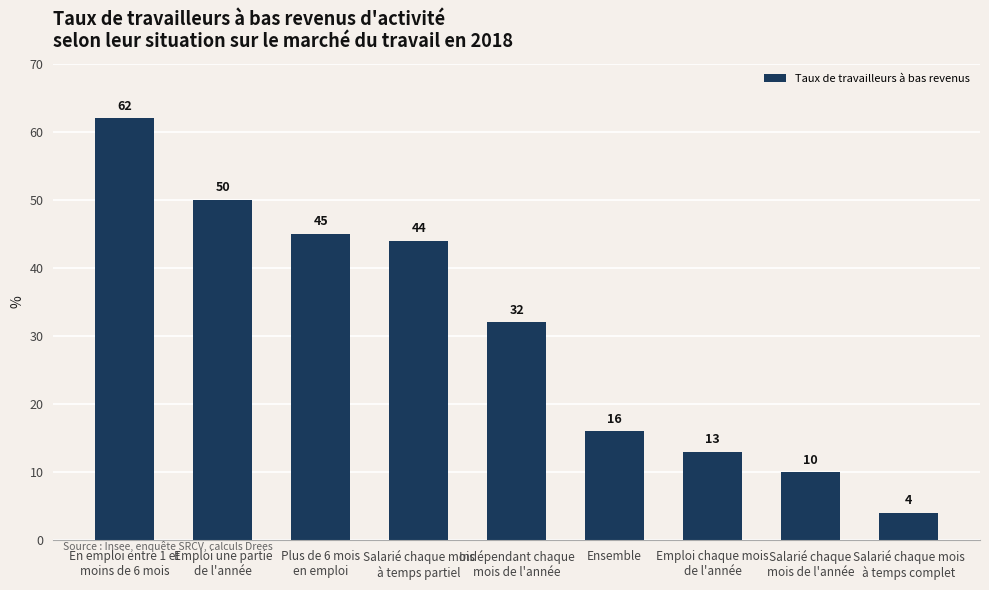

Rank the categories by value from lowest to highest.

Salarié chaque mois
à temps complet, Salarié chaque
mois de l'année, Emploi chaque mois
de l'année, Ensemble, Indépendant chaque
mois de l'année, Salarié chaque mois
à temps partiel, Plus de 6 mois
en emploi, Emploi une partie
de l'année, En emploi entre 1 et
moins de 6 mois